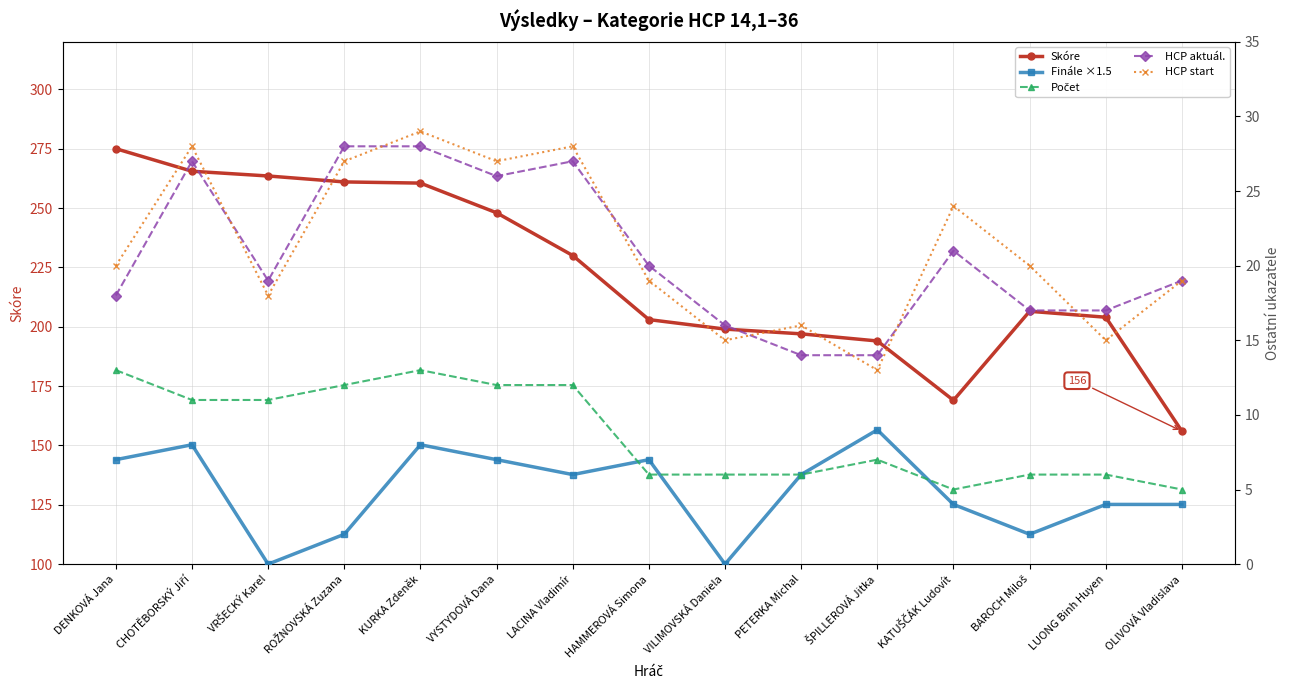

True or false: Finále ×1.5 and HCP start intersect in this chart.

False